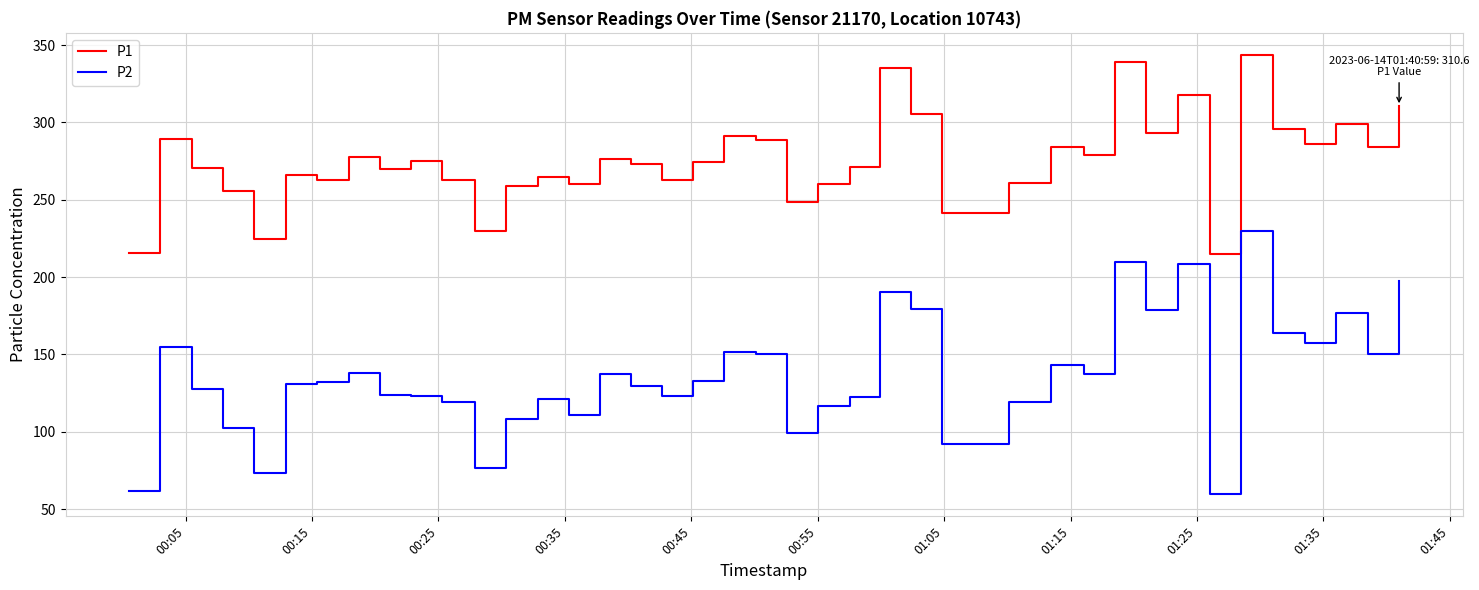

Rank the series by their average value, from lowest to highest.

P2, P1